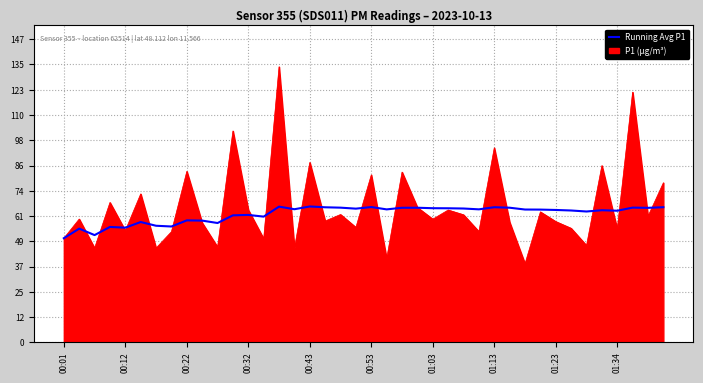

Which series has the widest spread of values?

P1 (µg/m³)